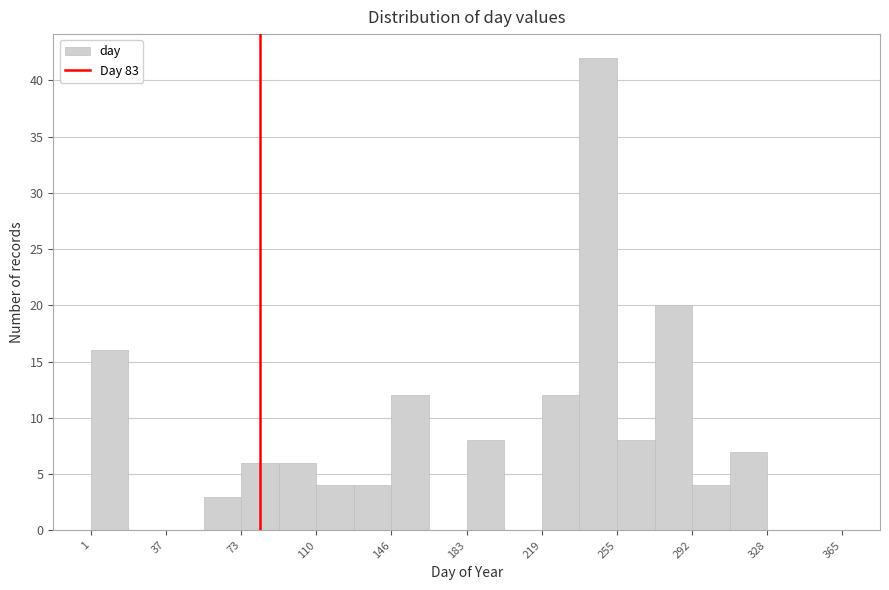

Around what value on the x-axis is the tallest bar? Give the approximate position of its centre, as read against the axis.

245